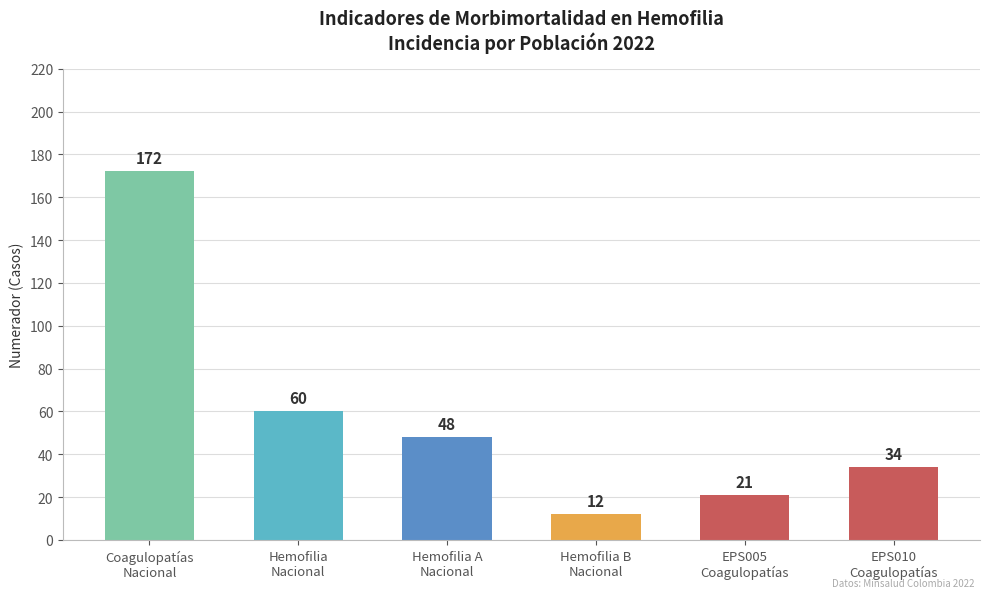

Rank the categories by value from highest to lowest.

Coagulopatías
Nacional, Hemofilia
Nacional, Hemofilia A
Nacional, EPS010
Coagulopatías, EPS005
Coagulopatías, Hemofilia B
Nacional